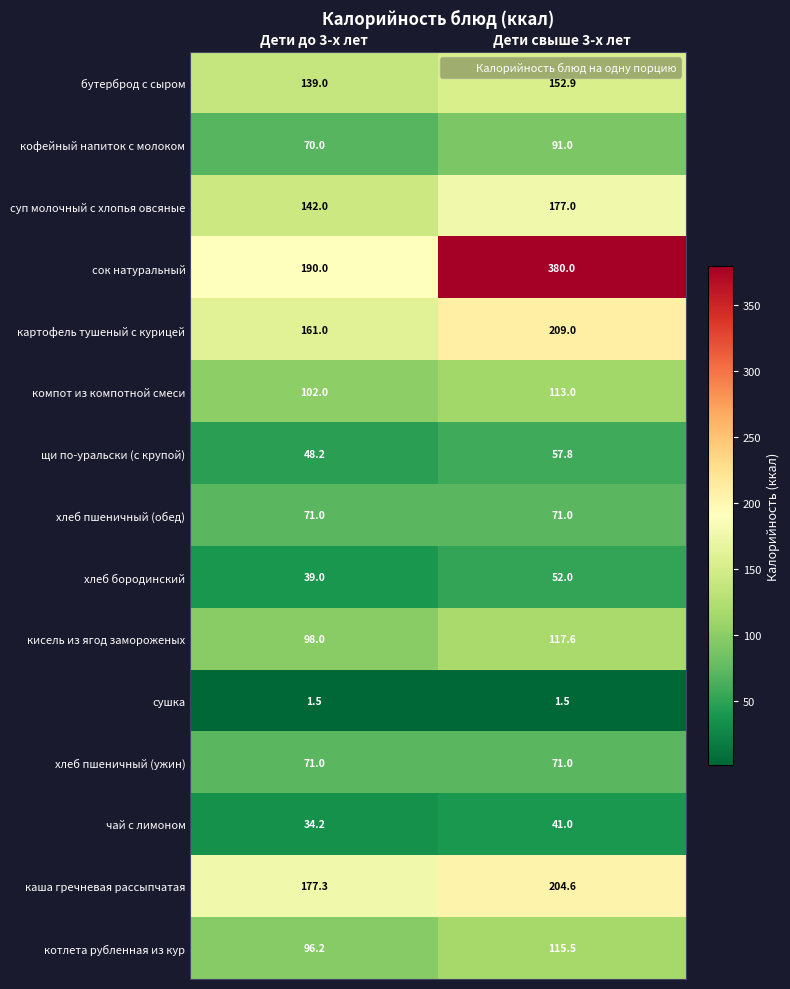

True or false: компот из компотной смеси has a value of 148.9 at Дети свыше 3-х лет.

False